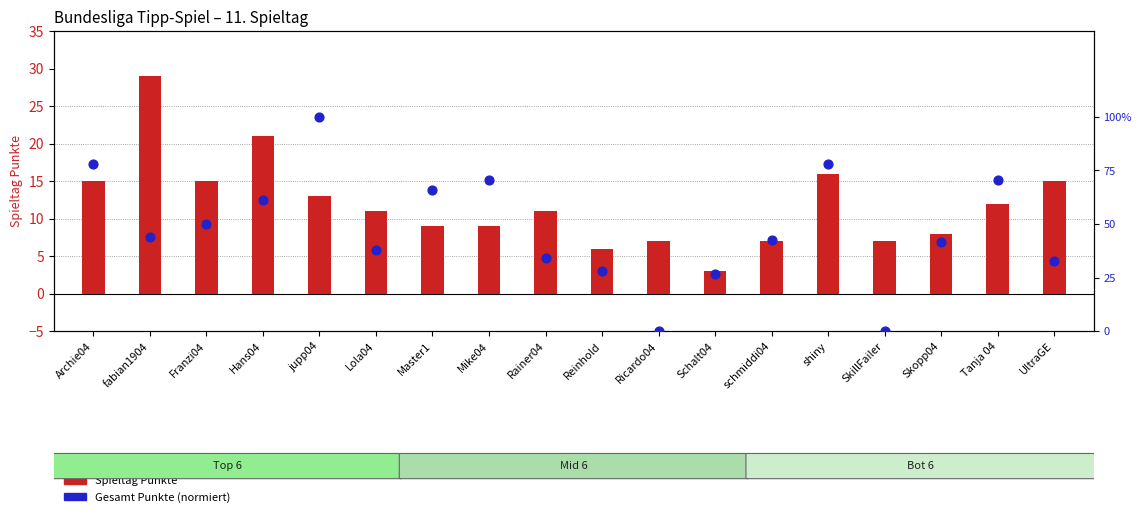

Which series contains the highest Y value?

Spieltag Punkte